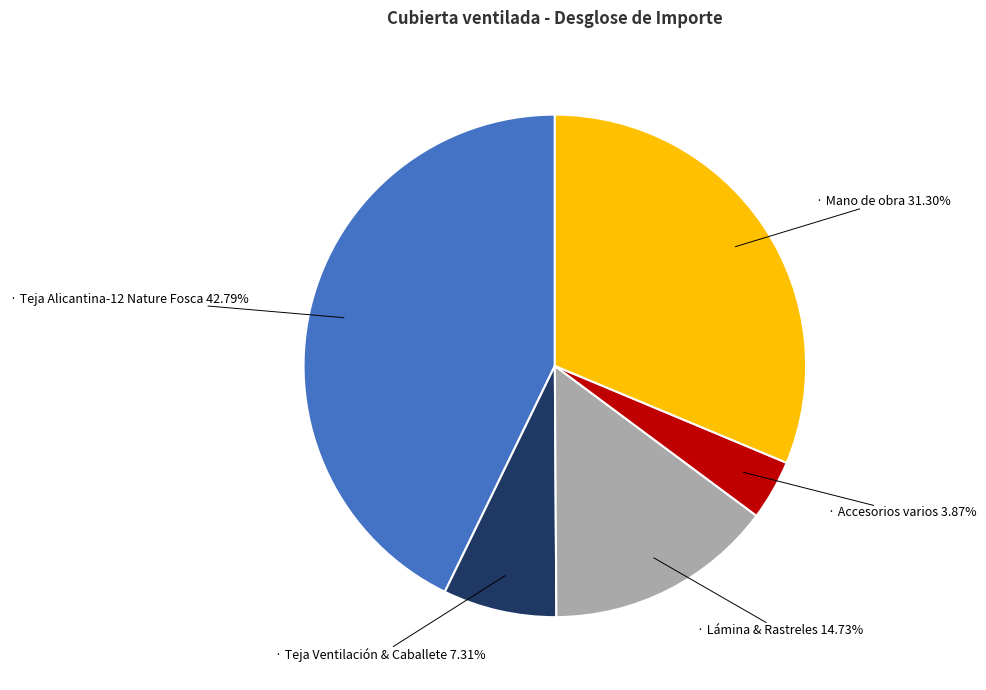

Is there any slice that represents more than half of the pie?

No